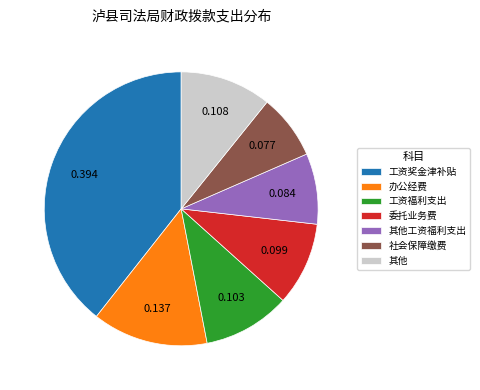

How many segments does this pie chart have?

7